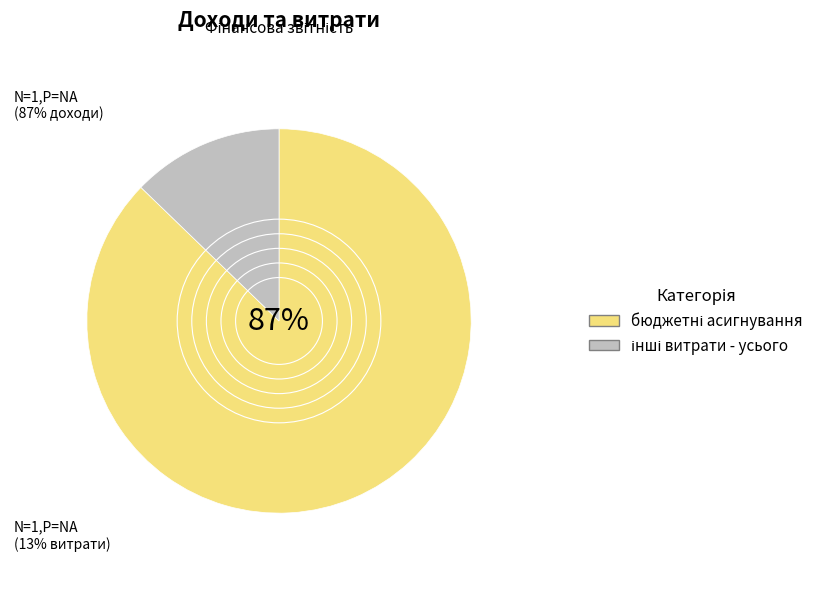

Is there a majority slice in this chart?

Yes